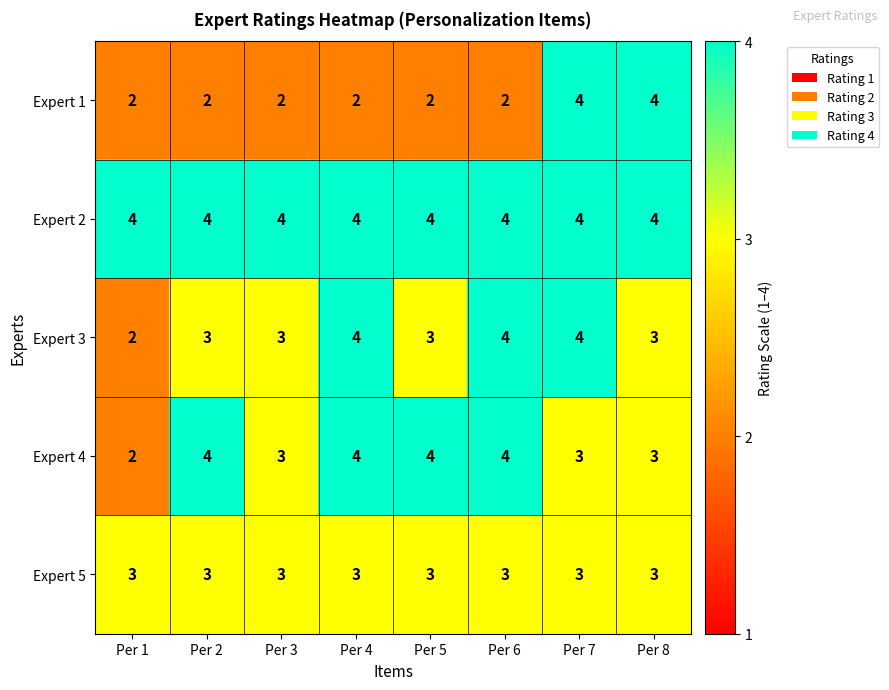

Between Per 1 and Per 8, which series saw the biggest shift?

Expert 1